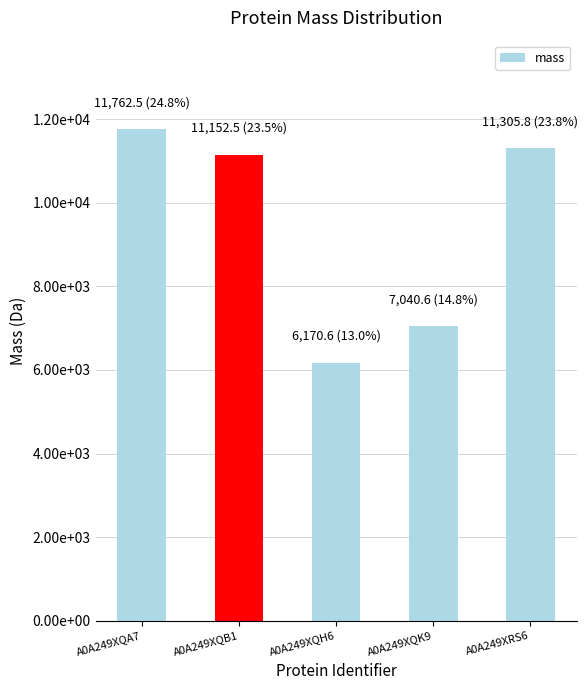

What is the sum of the values at A0A249XRS6 and A0A249XQA7?

23068.3